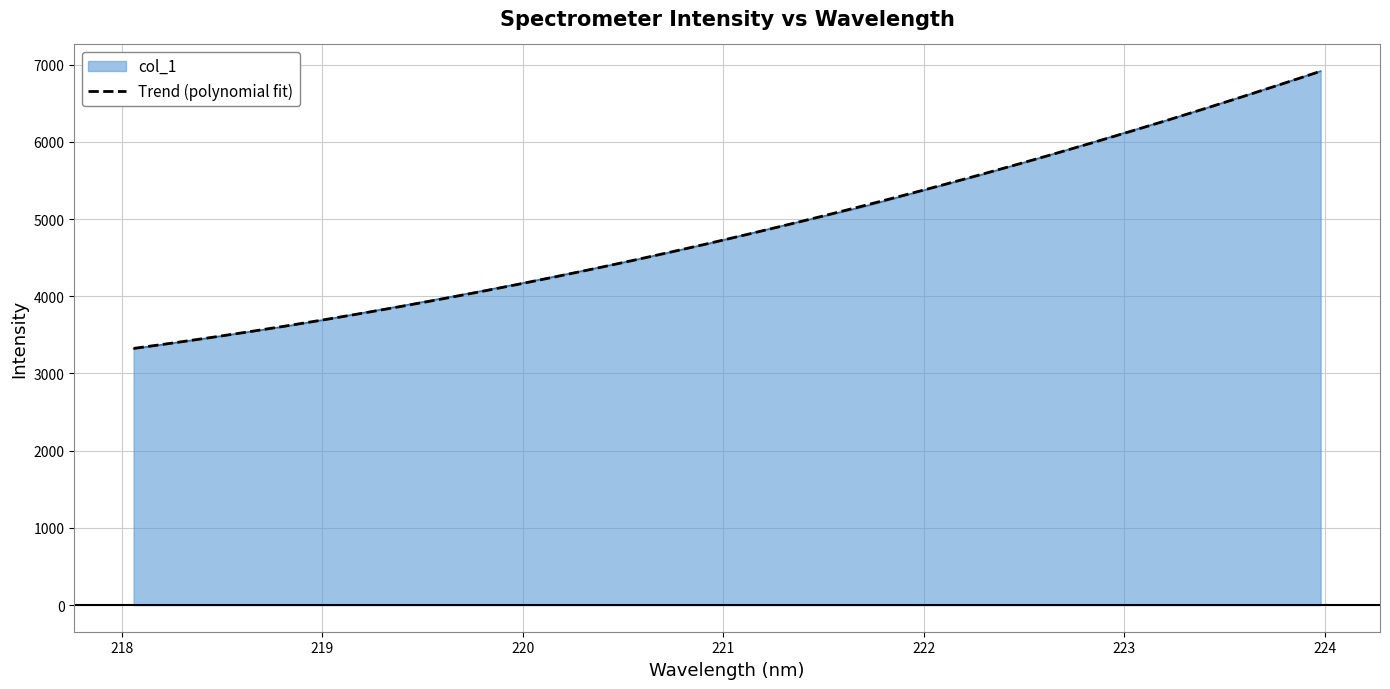

Which series has the largest range (max minus min)?

col_1